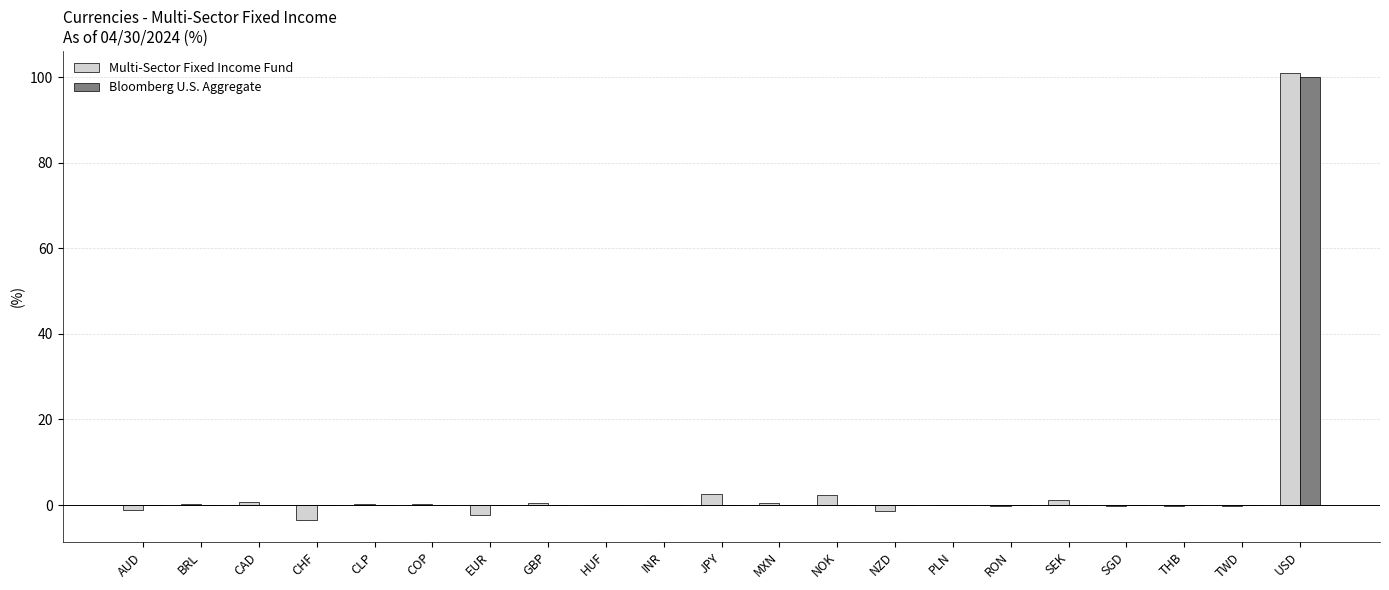

What is the sum of all Multi-Sector Fixed Income Fund values?

100.1